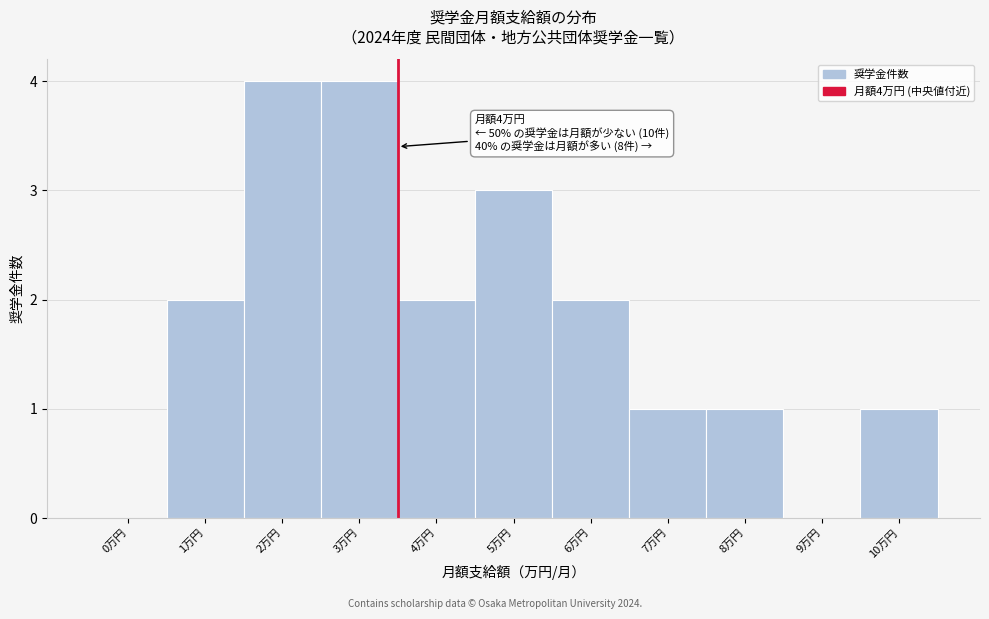

Reading right to left, list all the values displayed in this chart.

10万円=1	9万円=0	8万円=1	7万円=1	6万円=2	5万円=3	4万円=2	3万円=4	2万円=4	1万円=2	0万円=0